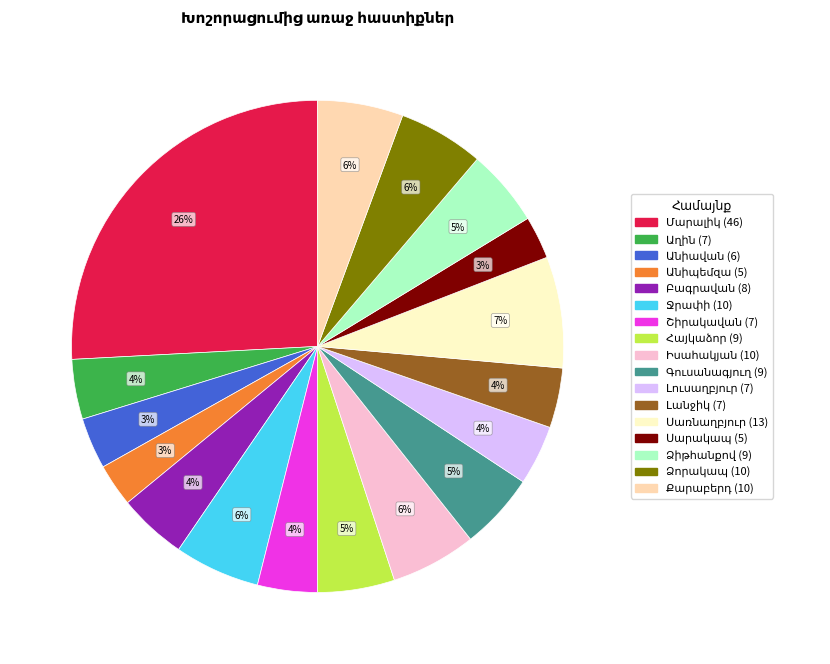

To the nearest percent, what is the average slice percentage?

6%